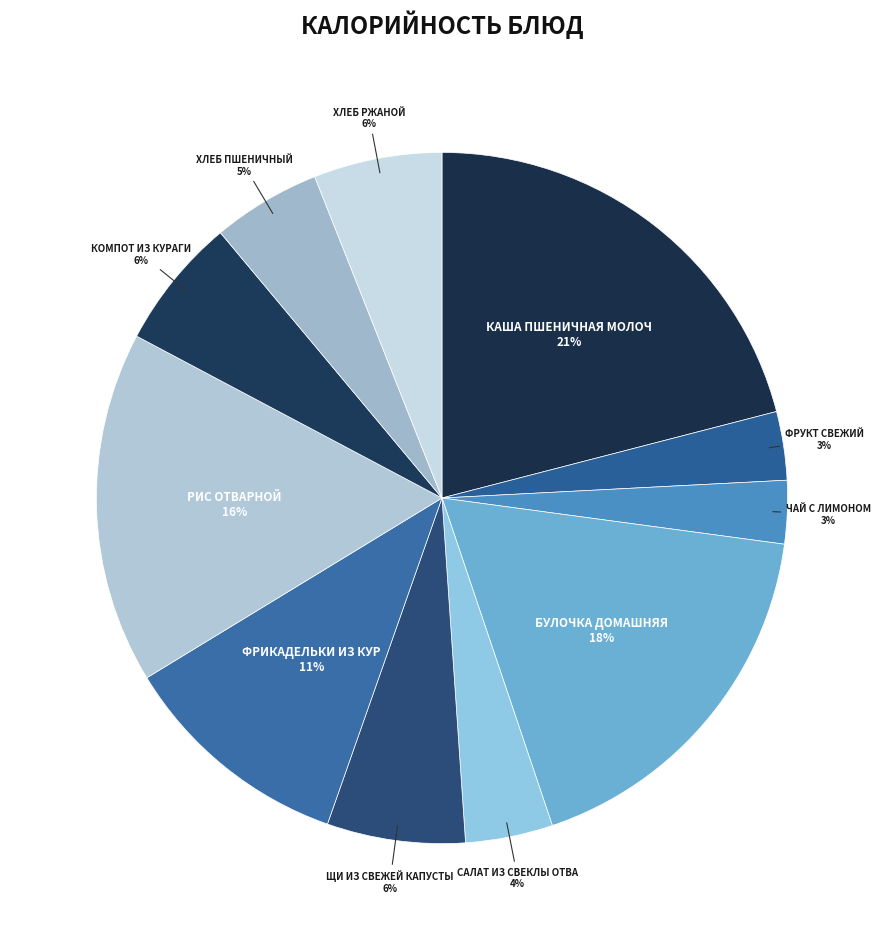

How many slices are in this pie chart?

11